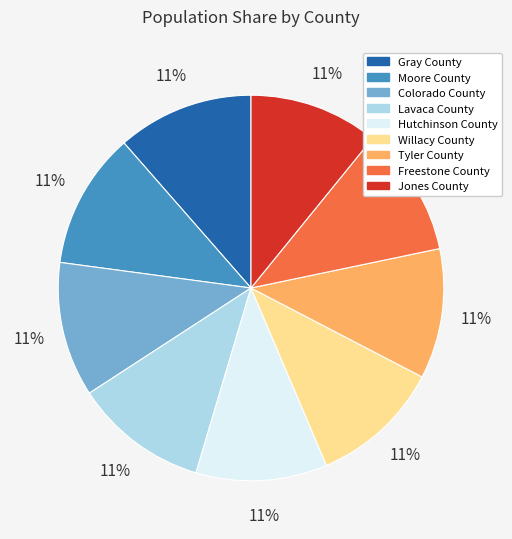

Is the sum of Moore County and Gray County greater than half?

No